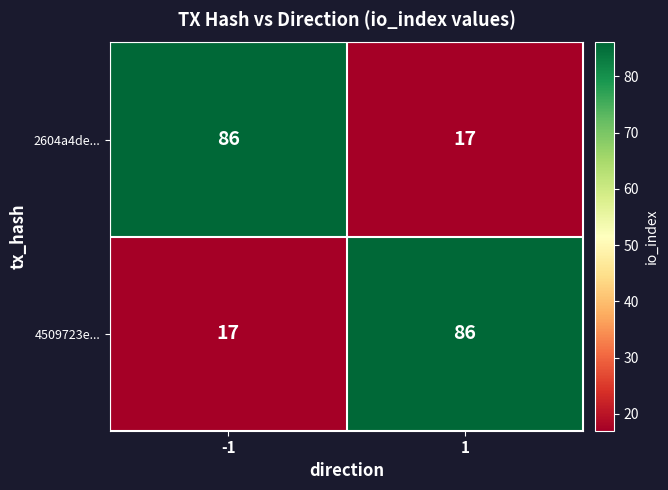

What is the total value across all series at -1?

103